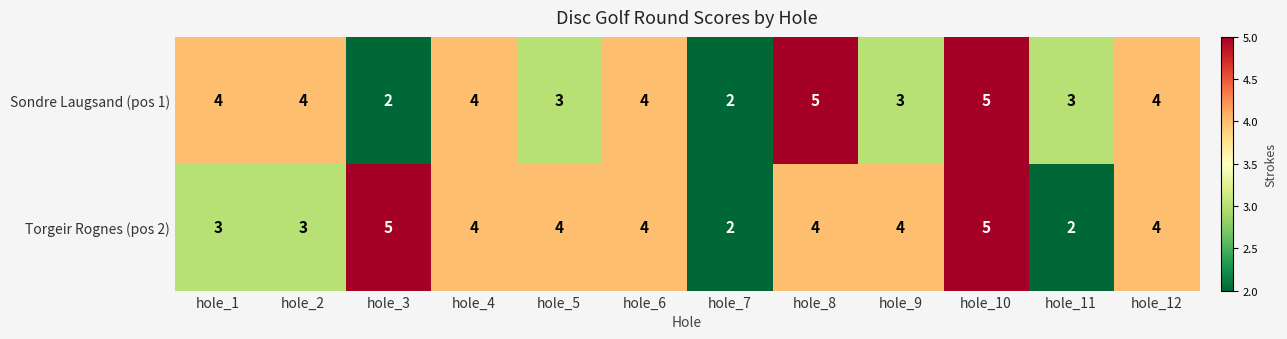

The Torgeir Rognes (pos 2) series shows 2 at hole_7. True or false?

True